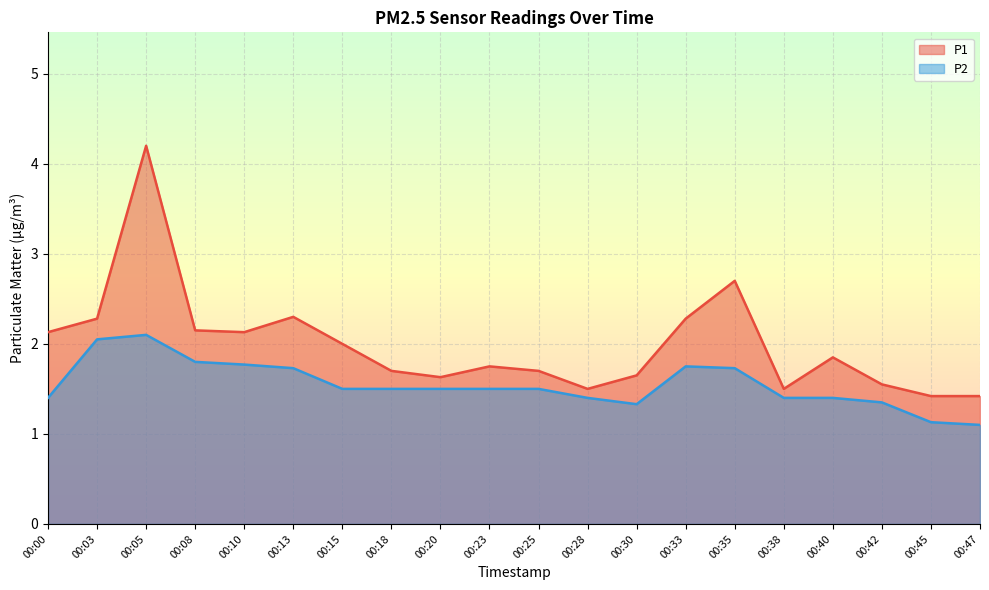

Between 00:42 and 00:03, which is larger?

00:03